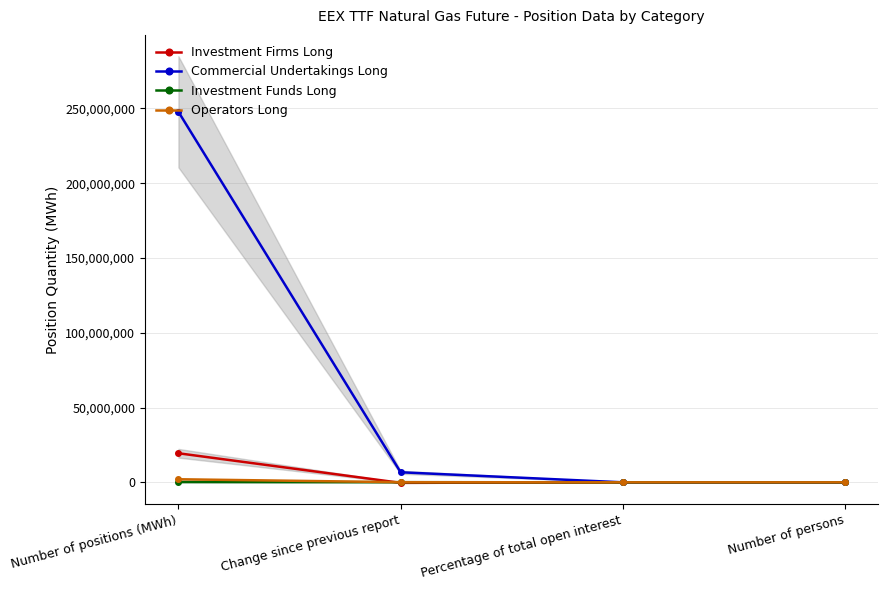

What is the label of the 3rd point from the left?

Percentage of total open interest